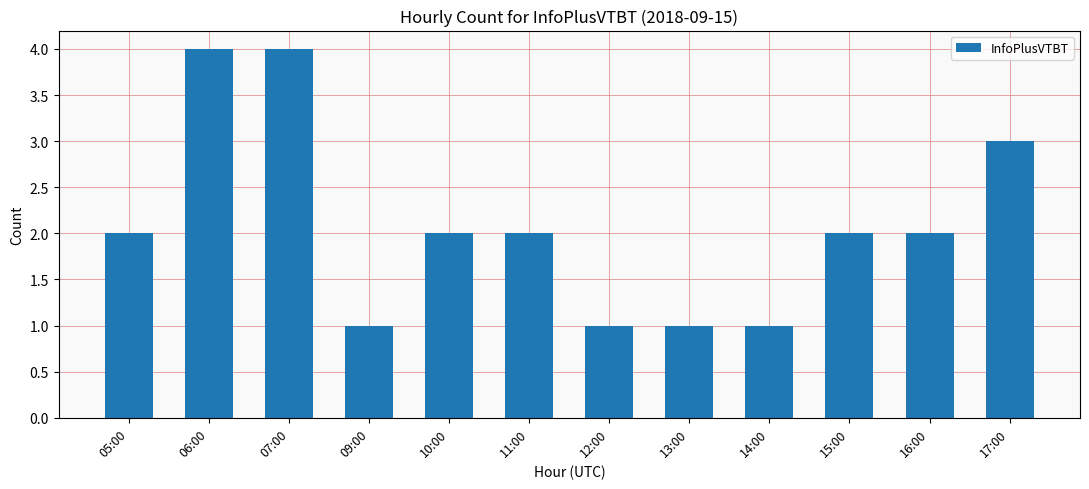

What is the change in value from 13:00 to 16:00?

+1